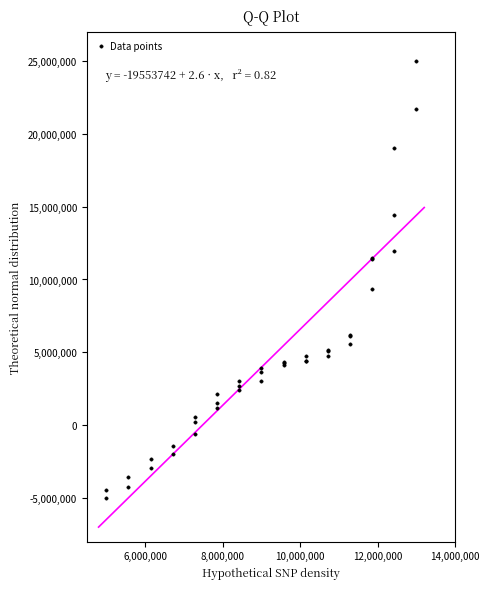

What Y value in the scatter plot is closest to 10000000?

9356876.2